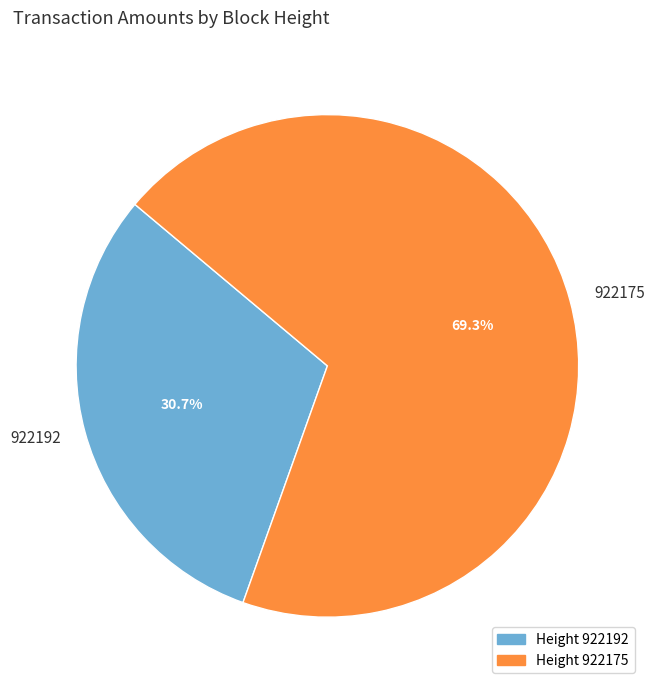

Which category has the biggest portion of the pie?

922175